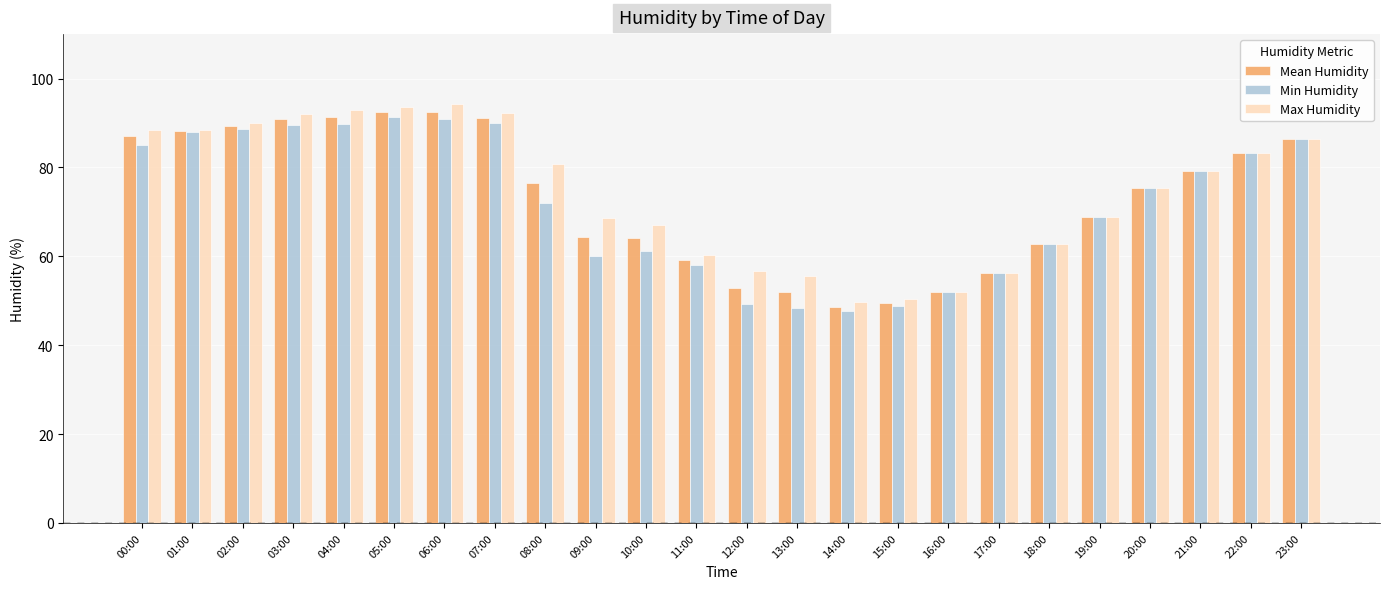

How many data points in Max Humidity are less than 79?

12